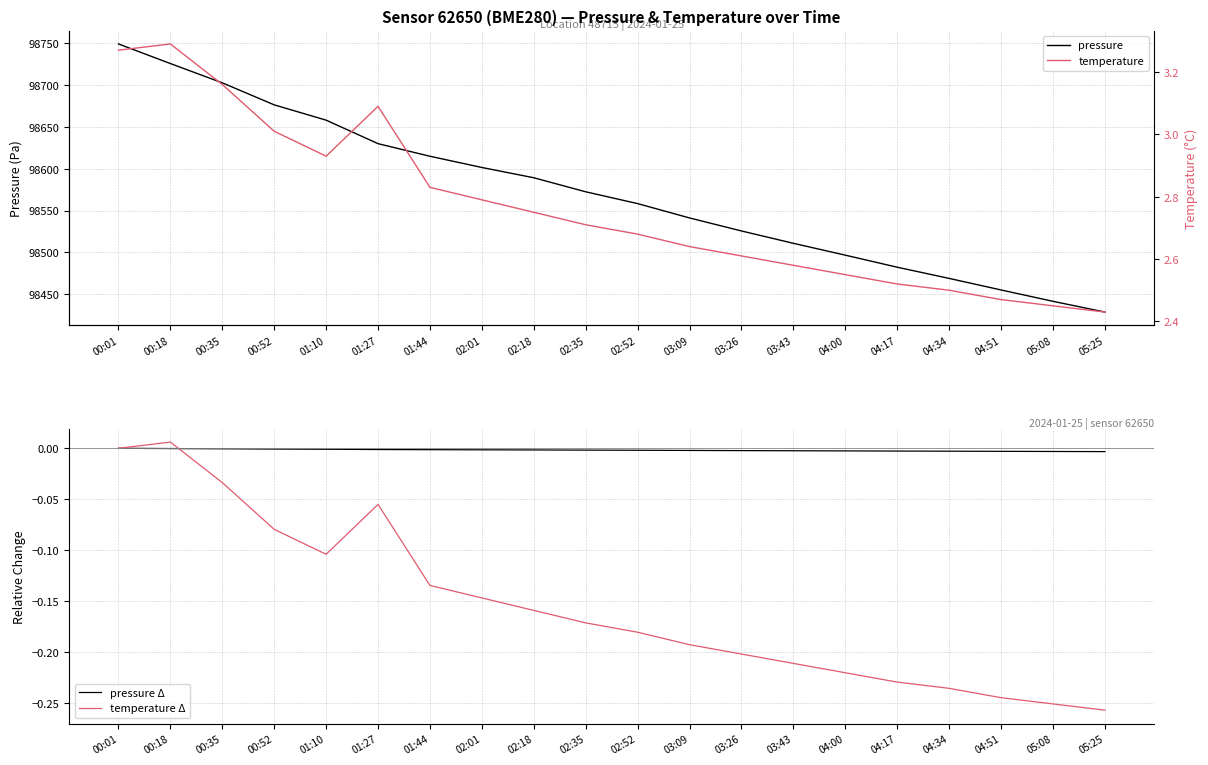

Does the chart have visible grid lines?

Yes